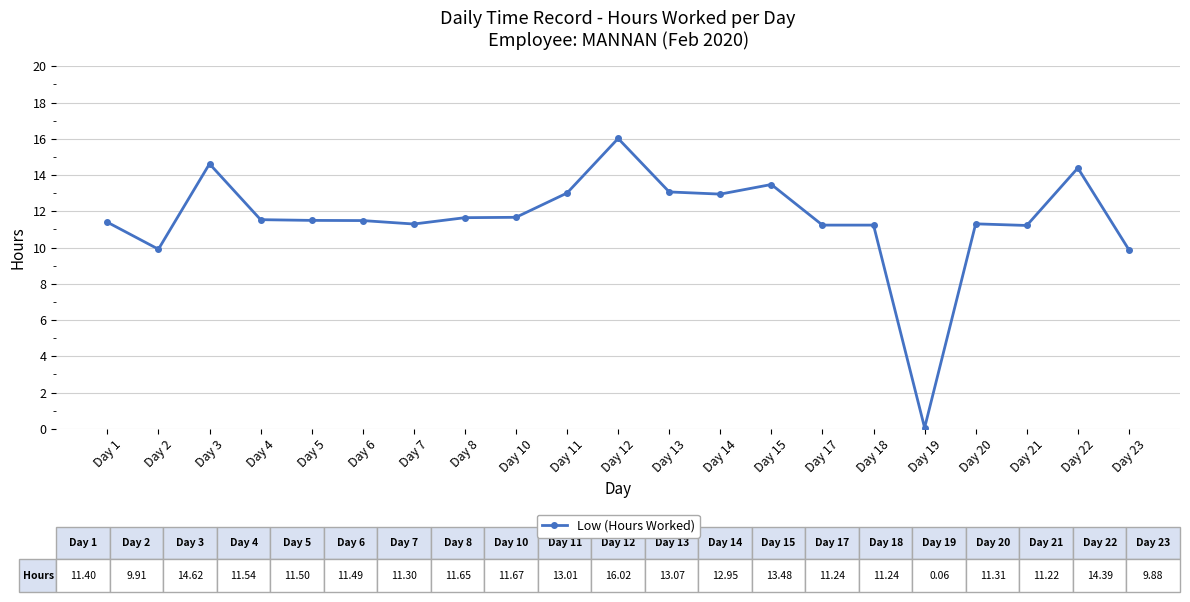

The chart shows a value of 11.2 at Day 17. True or false?

True